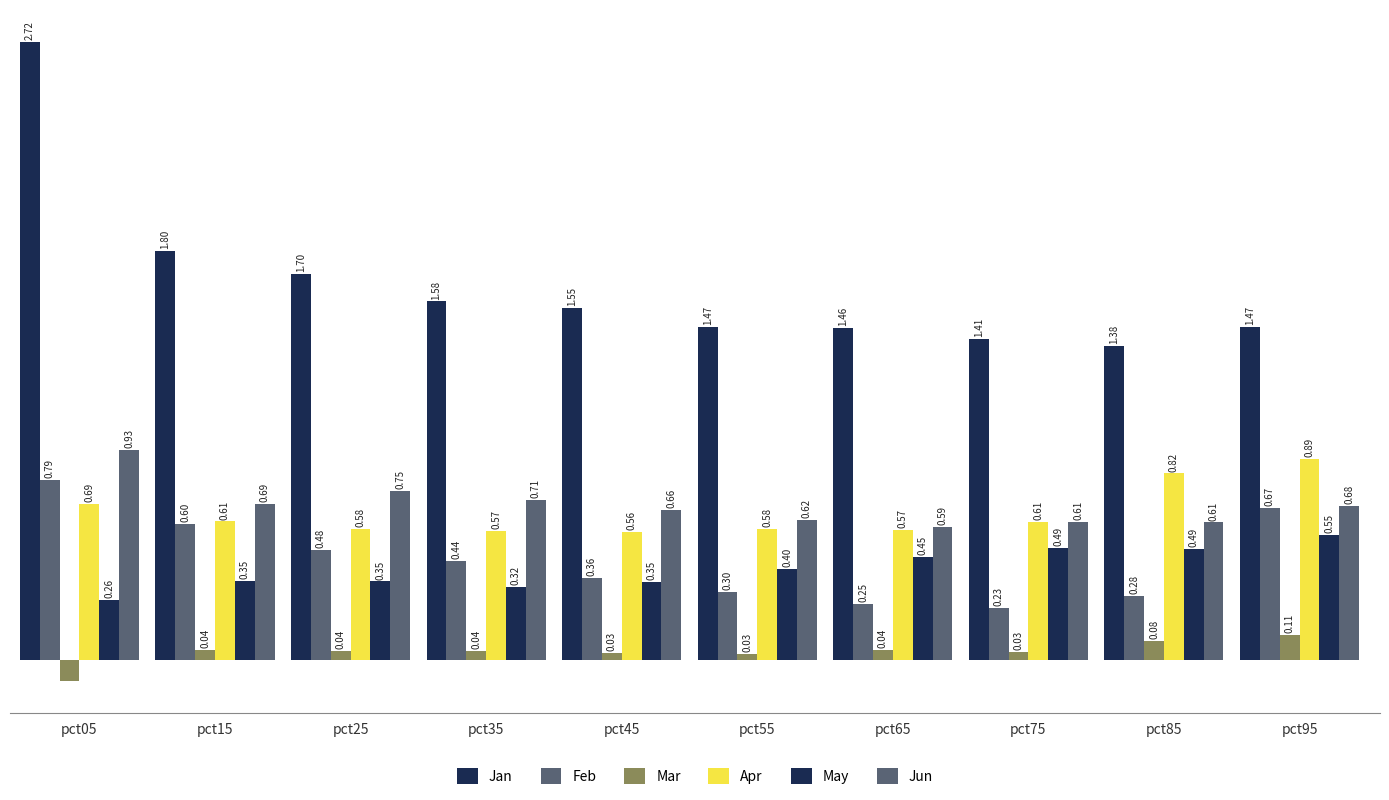

Reading right to left, what are all the values shown in this chart?

Jan: 1.5	1.4	1.4	1.5	1.5	1.6	1.6	1.7	1.8	2.7
Feb: 0.7	0.3	0.2	0.2	0.3	0.4	0.4	0.5	0.6	0.8
Mar: 0.1	0.1	0.0	0.0	0.0	0.0	0.0	0.0	0.0	-0.1
Apr: 0.9	0.8	0.6	0.6	0.6	0.6	0.6	0.6	0.6	0.7
May: 0.6	0.5	0.5	0.5	0.4	0.3	0.3	0.3	0.3	0.3
Jun: 0.7	0.6	0.6	0.6	0.6	0.7	0.7	0.7	0.7	0.9